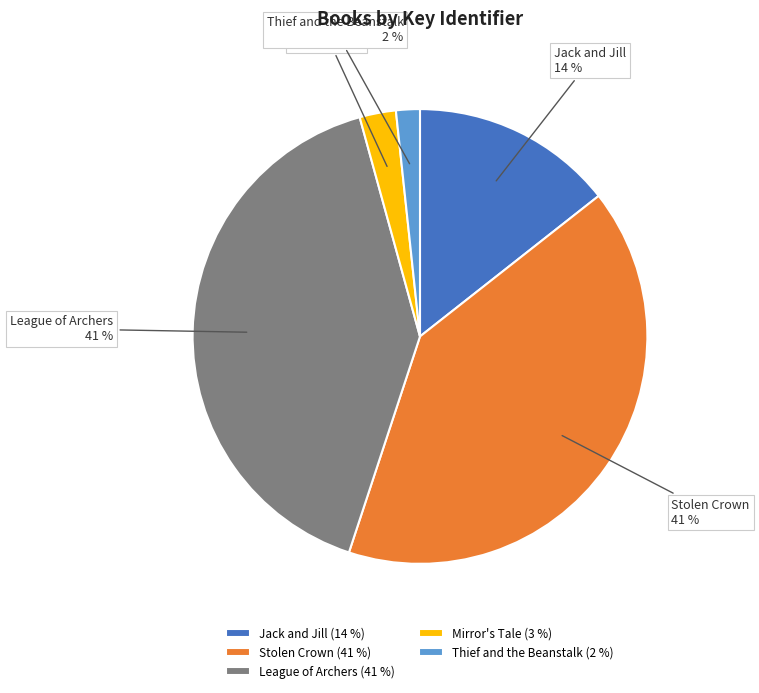

Is Thief and the Beanstalk the majority of the pie?

No